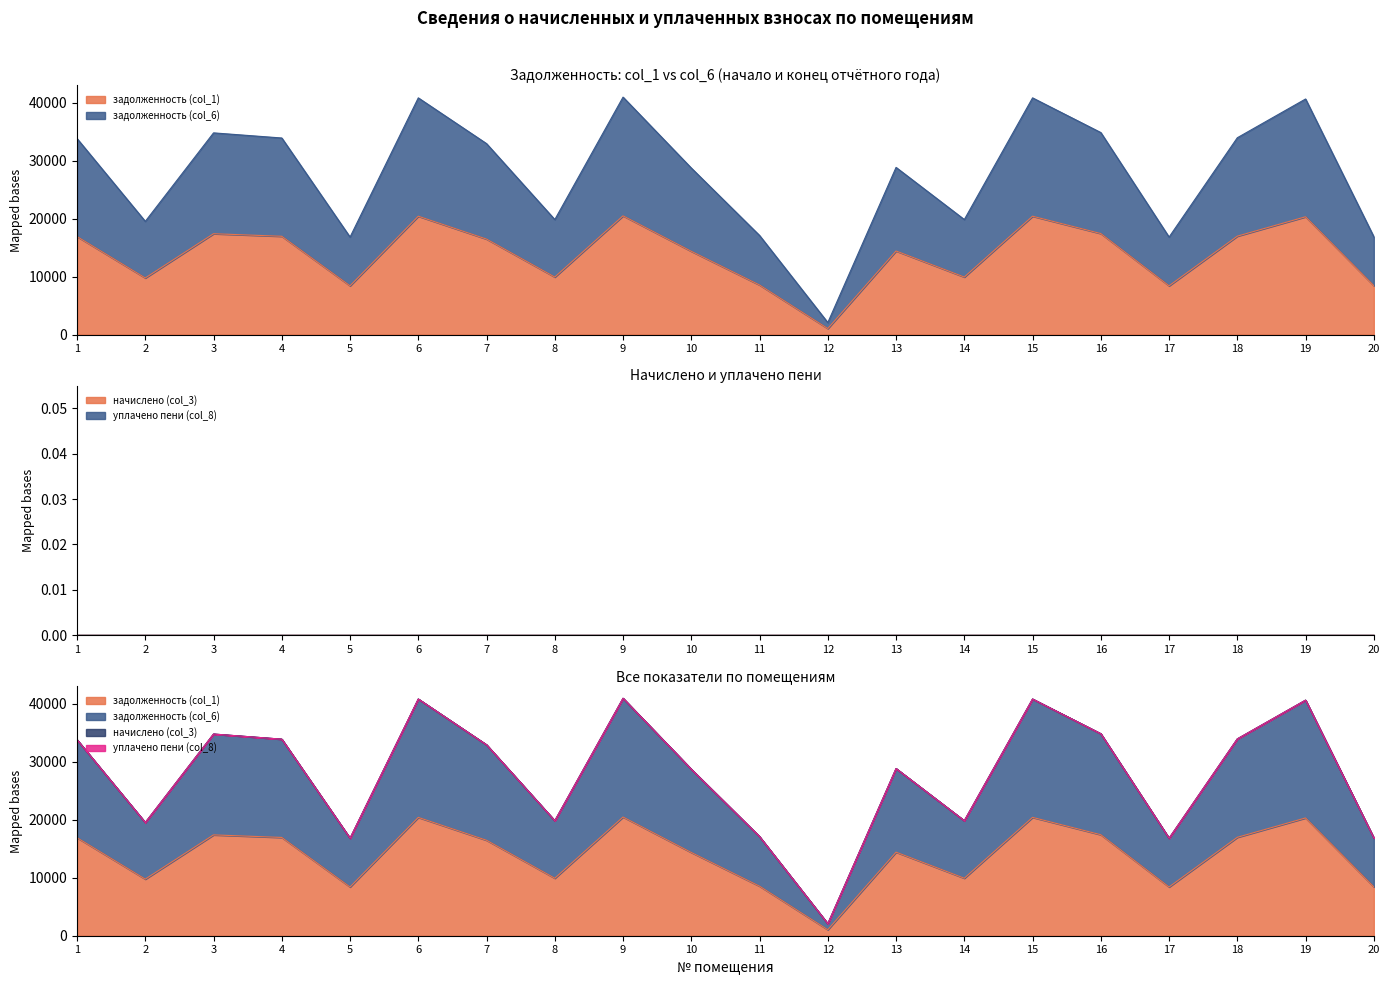

Between 20 and 8, which is larger?

8